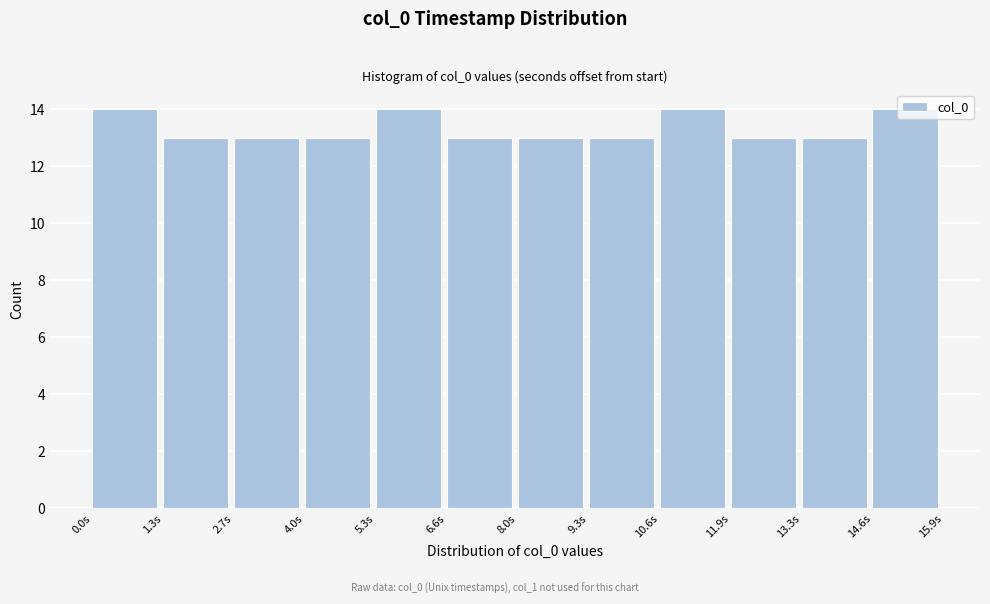

How tall is the bar that spans 0.0 to 1.4 on the x-axis? Neither the bar edges nor the heights are printed on the chart, so give them approximately, as read against the axes.

14